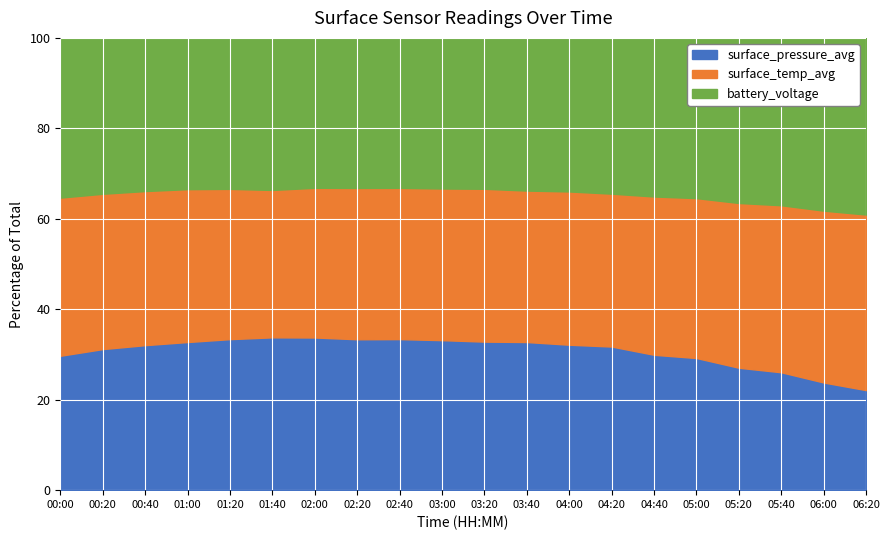

True or false: surface_pressure_avg and battery_voltage intersect in this chart.

False